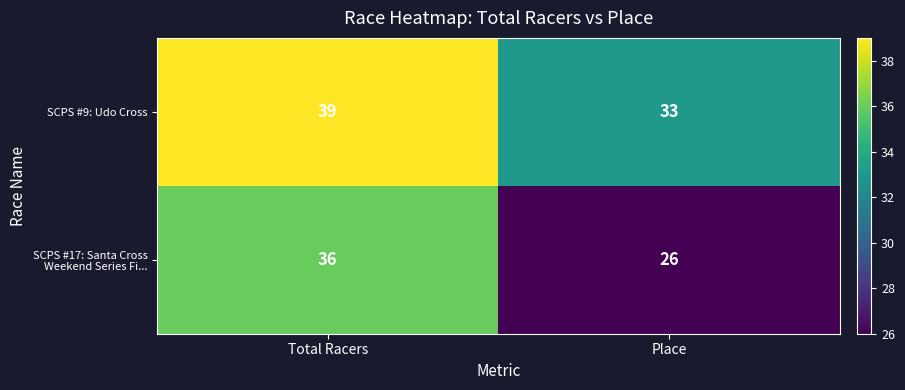

What is the spread (max minus min) of values at Place?

7